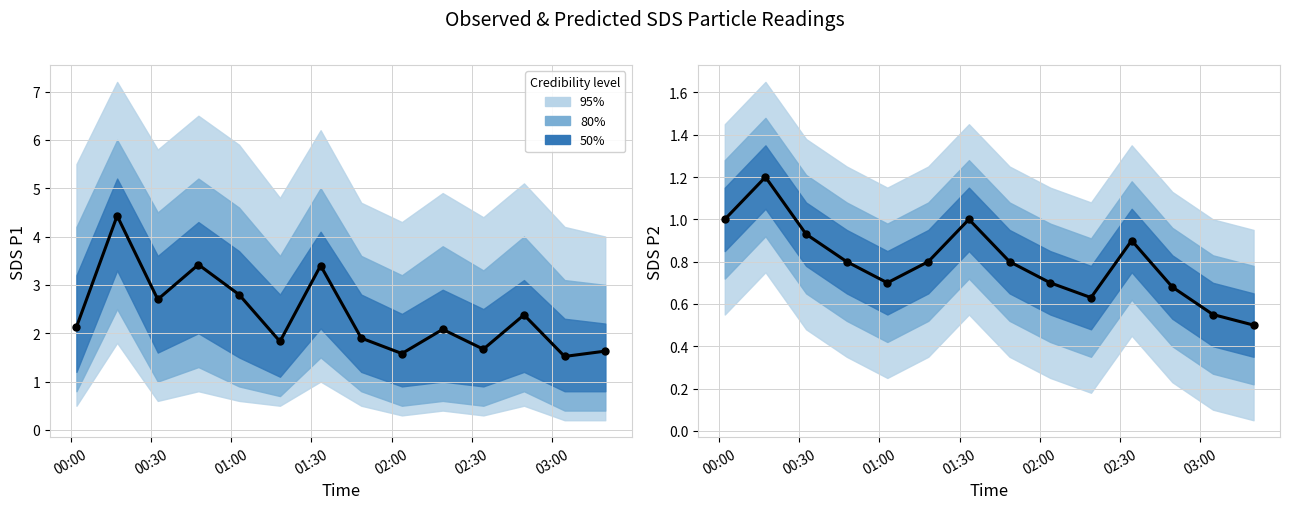

True or false: SDS_P1 observed has a value of 2.7 at 01:00.

True